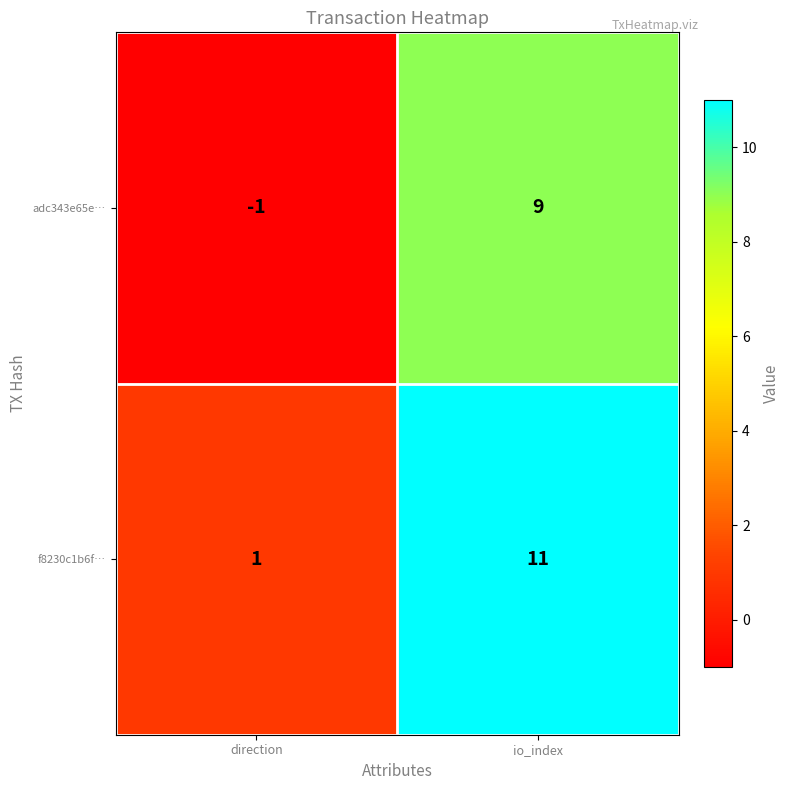

What is the difference between the adc343e65e… values at io_index and direction?

10